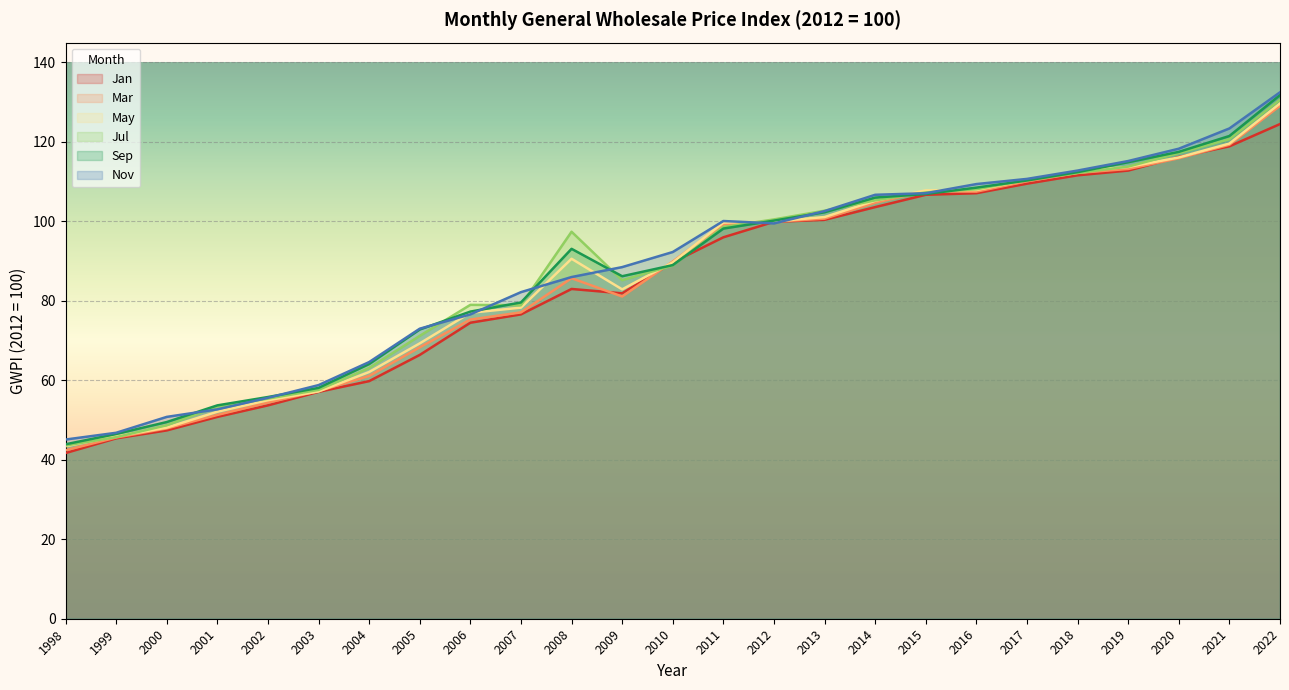

The Sep series shows 48.8 at 2013. True or false?

False